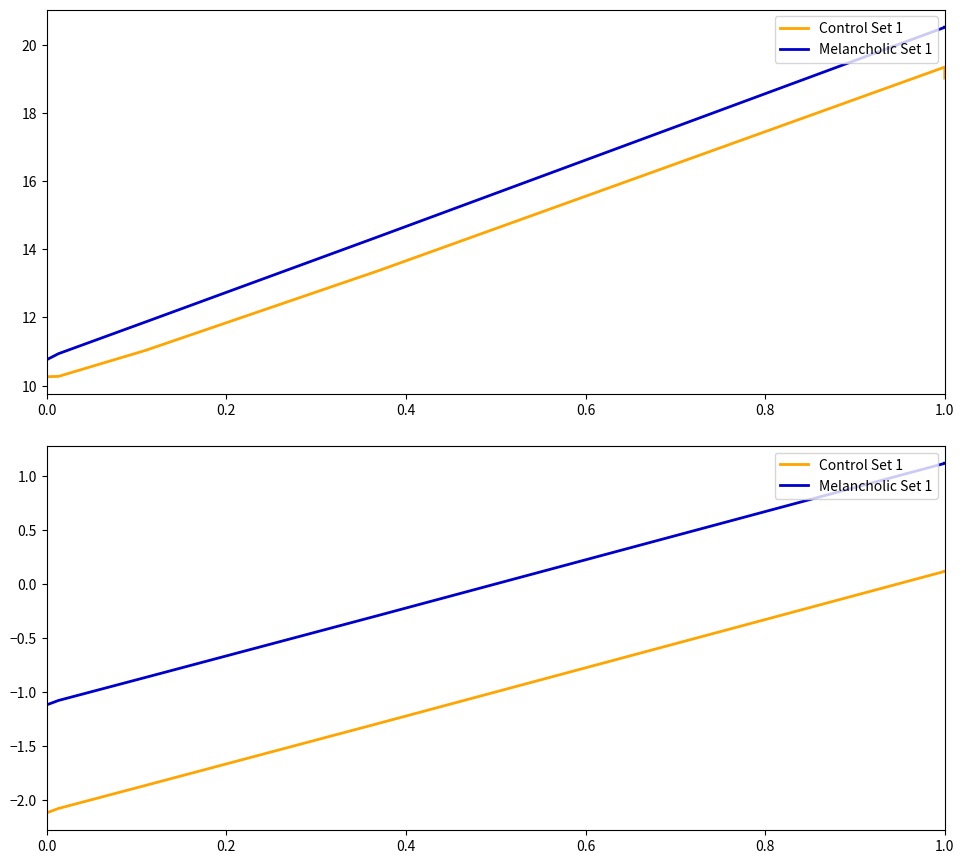

True or false: Melancholic Set 1 and Control Set 1 intersect in this chart.

False